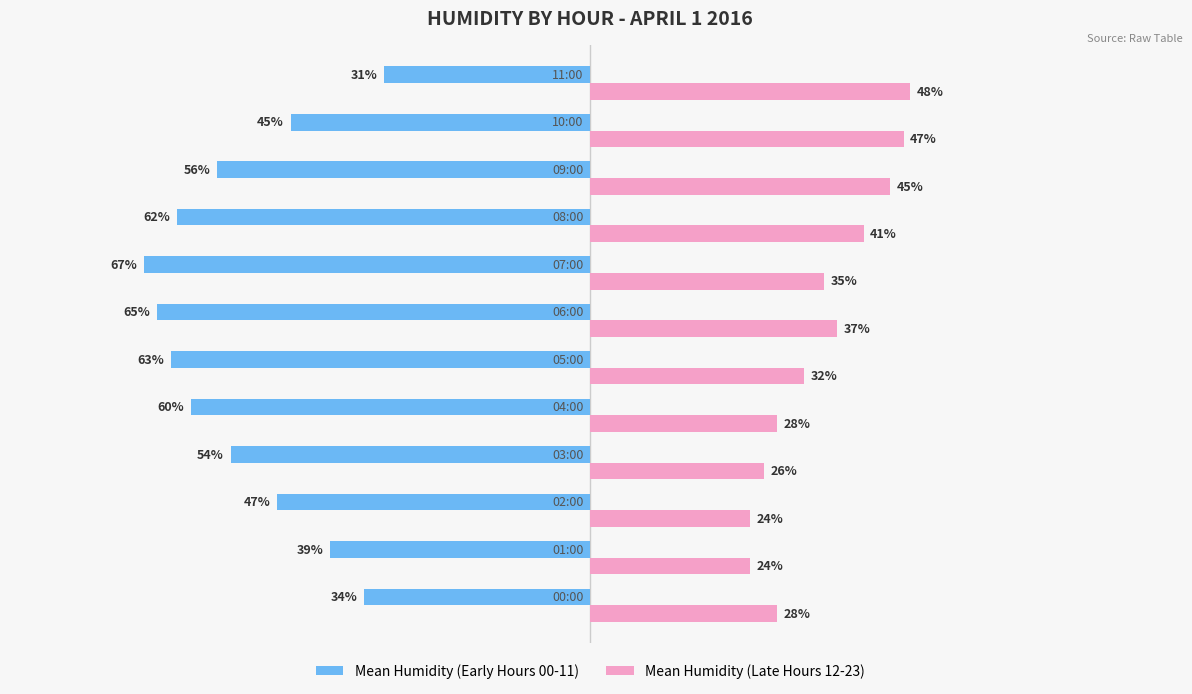

Which series has the largest total across all categories?

Mean Humidity (Late Hours 12-23)